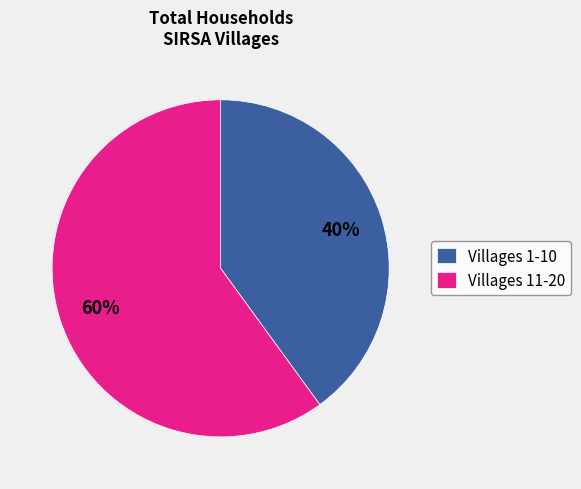

Does Villages 1-10 represent more than half of the total?

No